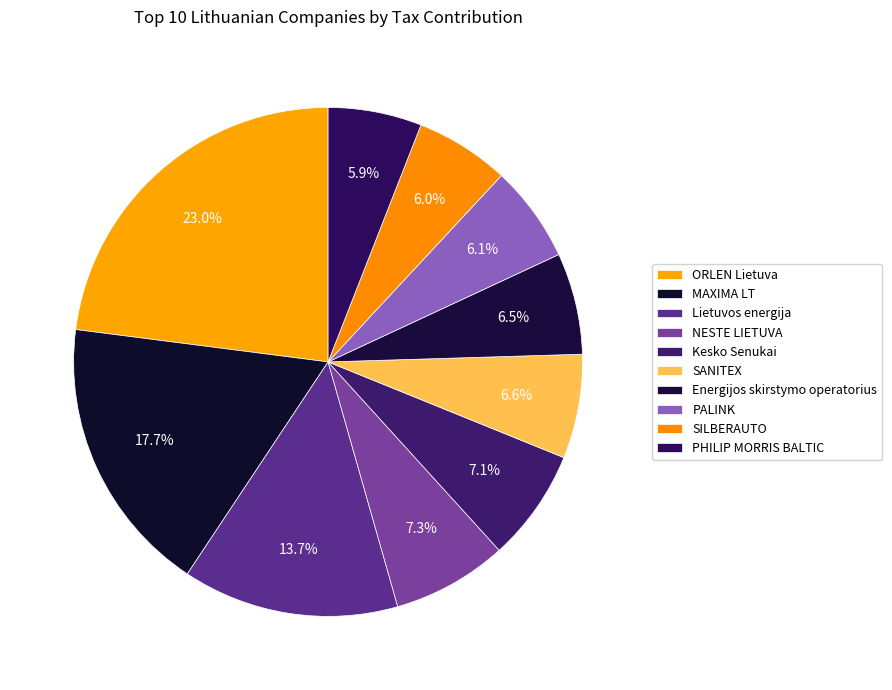

True or false: Lietuvos energija accounts for 5% of the total.

False